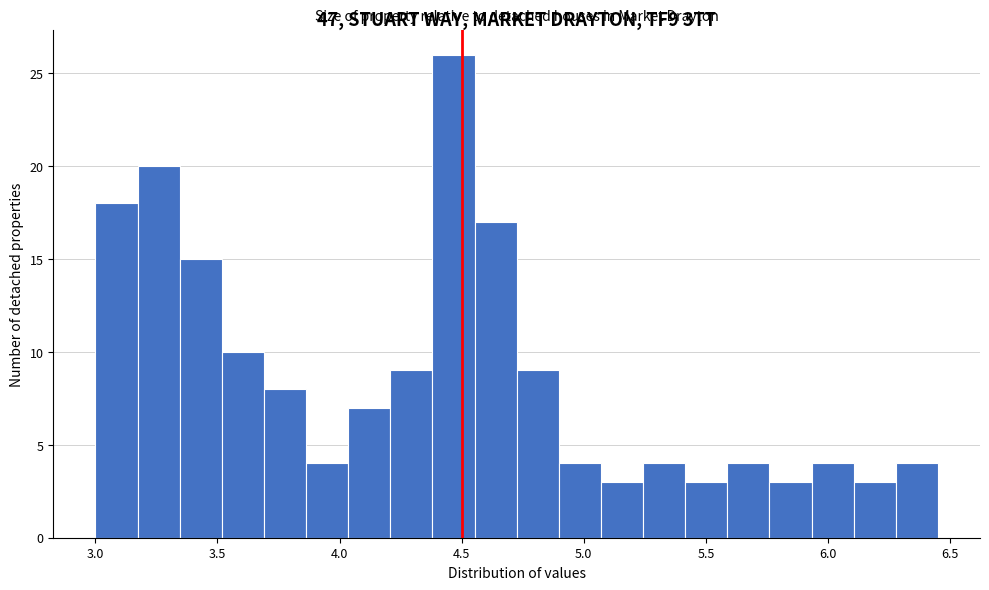

Around what value on the x-axis is the tallest bar? Give the approximate position of its centre, as read against the axis.

4.45